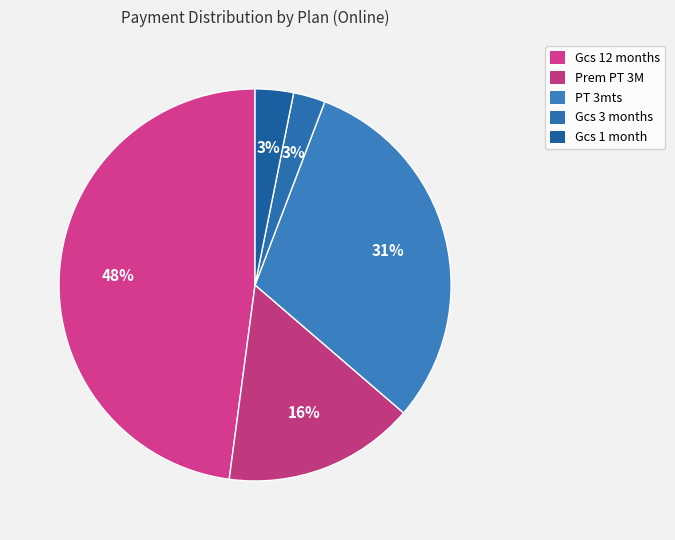

How many segments does this pie chart have?

5